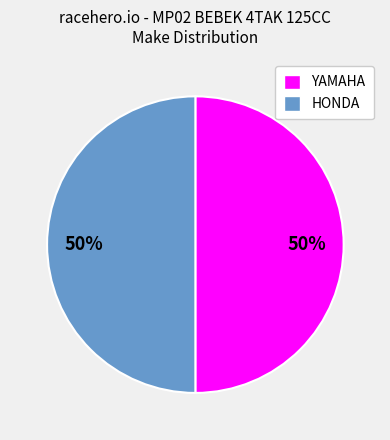

How many segments does this pie chart have?

2